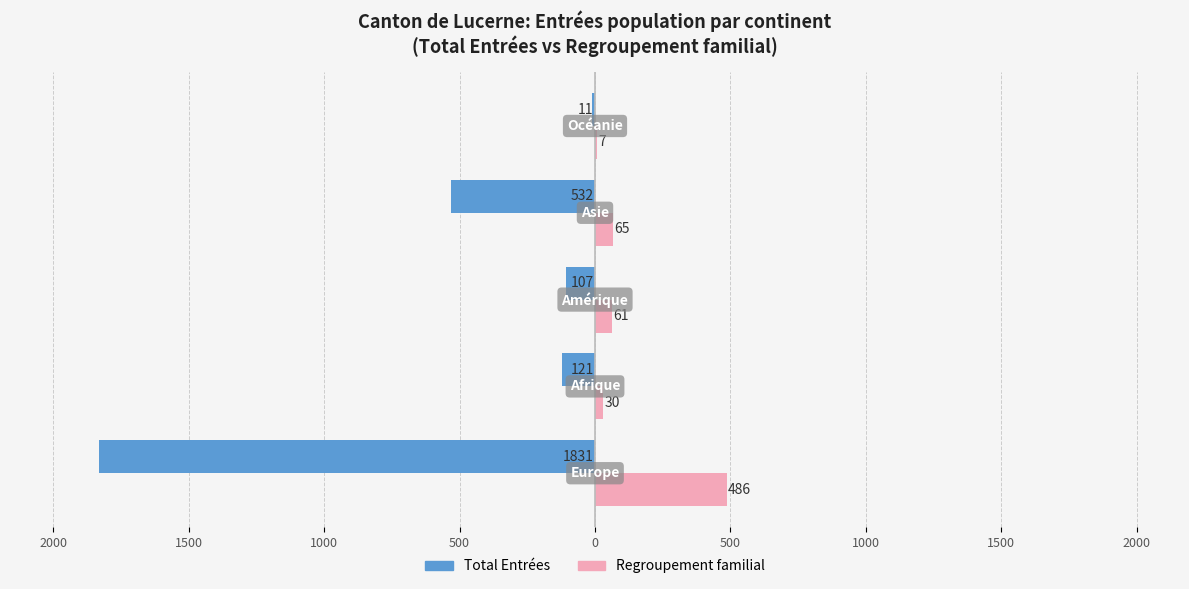

What are all the series names shown in the legend?

Total Entrées, Regroupement familial